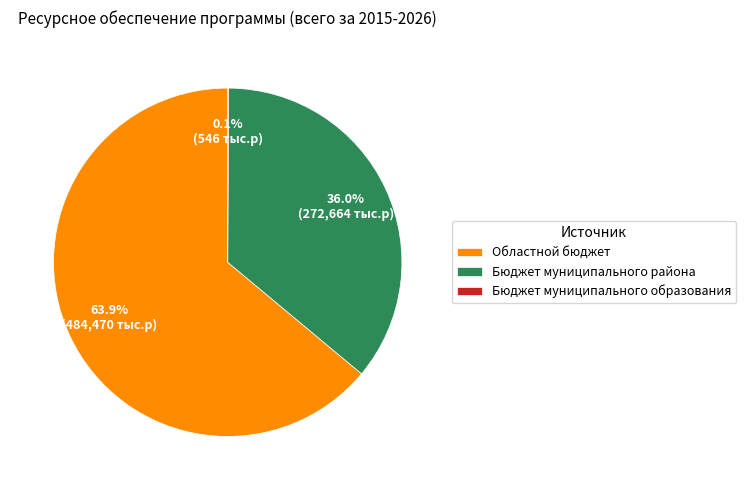

Which category has the biggest portion of the pie?

Областной бюджет